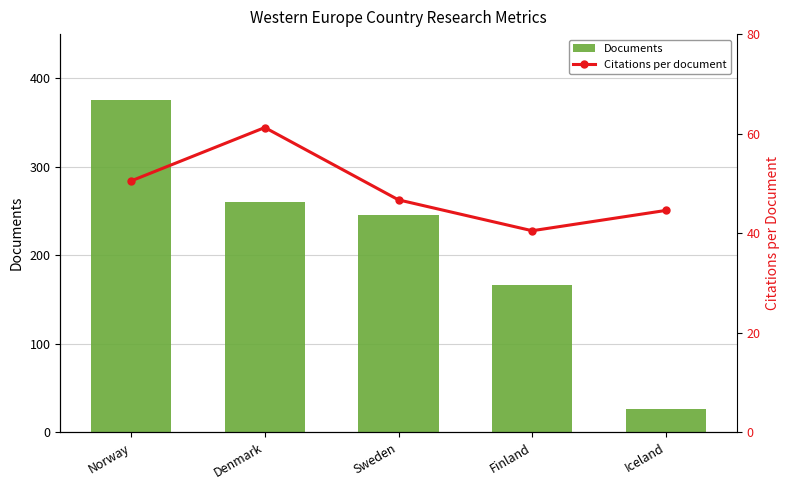

What are all the series names shown in the legend?

Documents, Citations per document